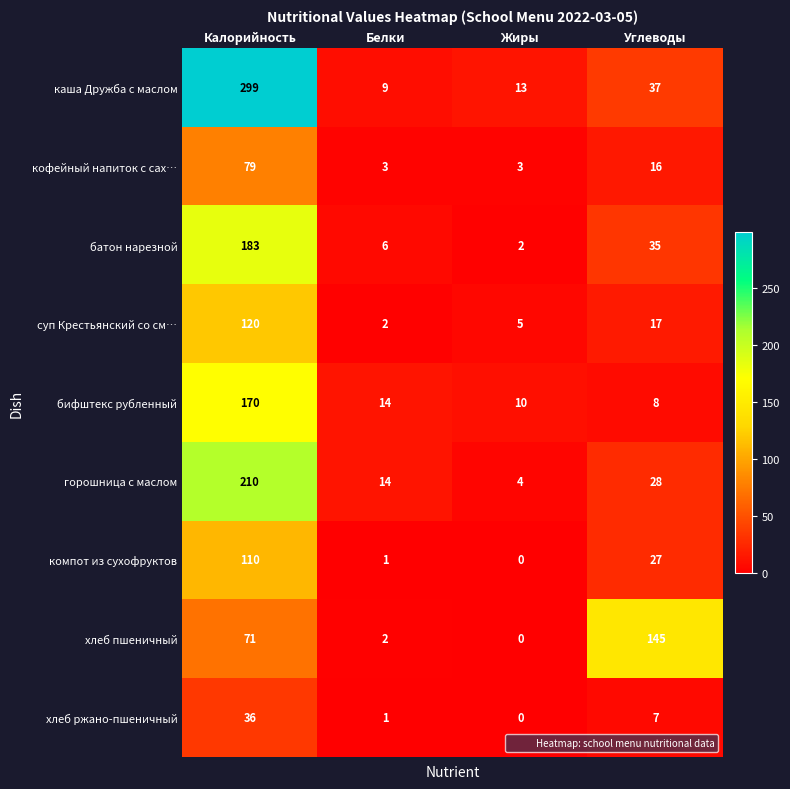

What is the spread (max minus min) of values at Жиры?

13